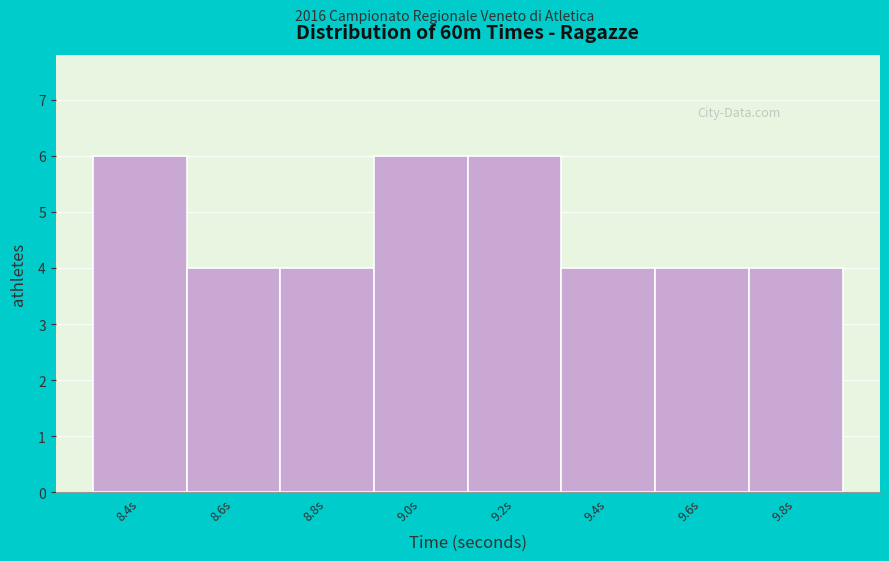

Reading right to left, transcribe all the data shown in this chart.

9.8s=4	9.6s=4	9.4s=4	9.2s=6	9.0s=6	8.8s=4	8.6s=4	8.4s=6